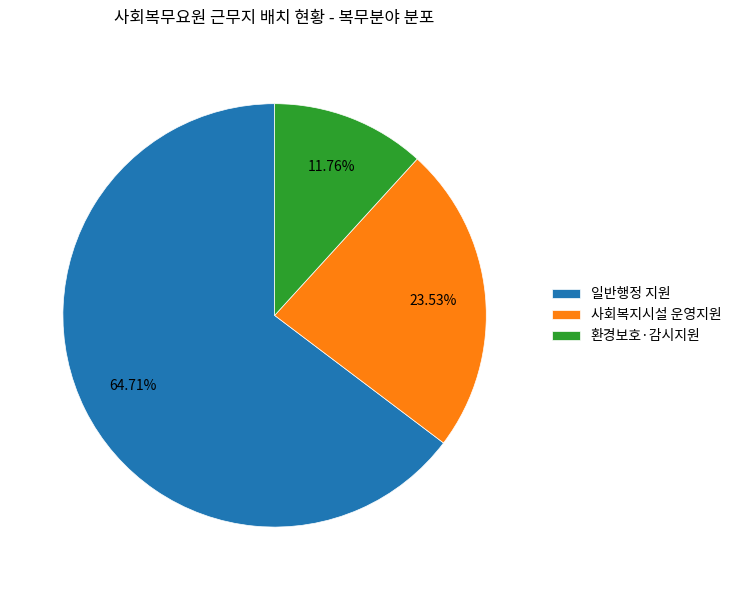

To the nearest percent, what is the average slice percentage?

33%